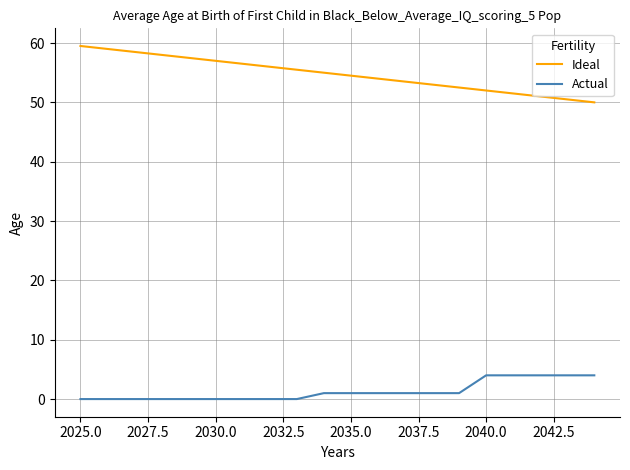

True or false: Actual and Ideal intersect in this chart.

False